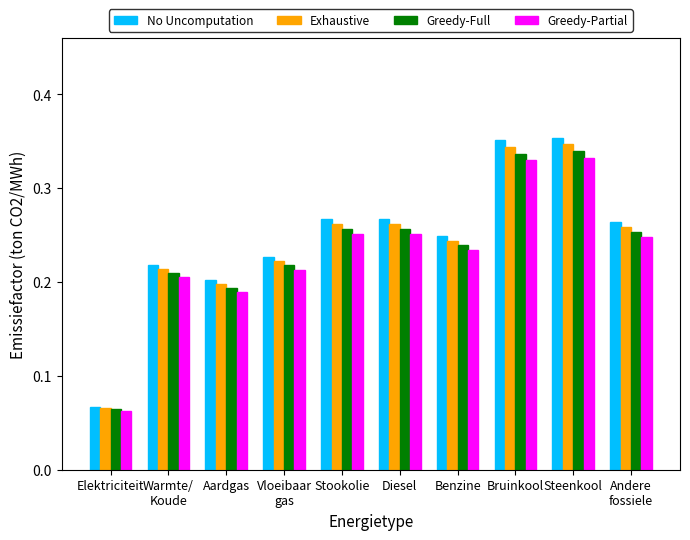

What is the sum of all Greedy-Full values?

2.4